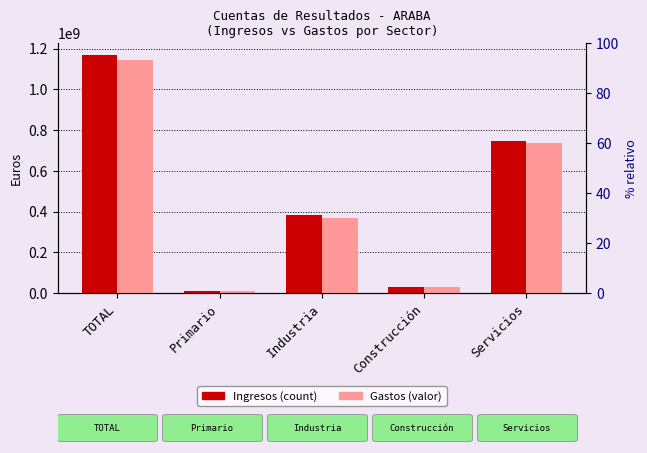

What is the sum of all Gastos values?

2292932142